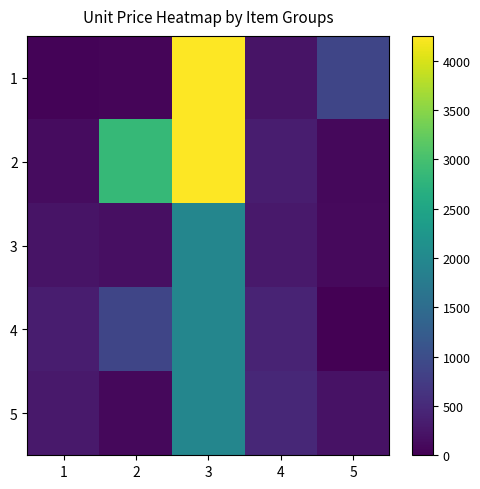

Reading left to right, transcribe all the data shown in this chart.

1: 1=45	2=55	3=4250	4=225	5=880
2: 1=140	2=2850	3=4250	4=345	5=95
3: 1=225	2=180	3=1950	4=285	5=100
4: 1=345	2=880	3=1950	4=425	5=0
5: 1=285	2=95	3=1950	4=470	5=200